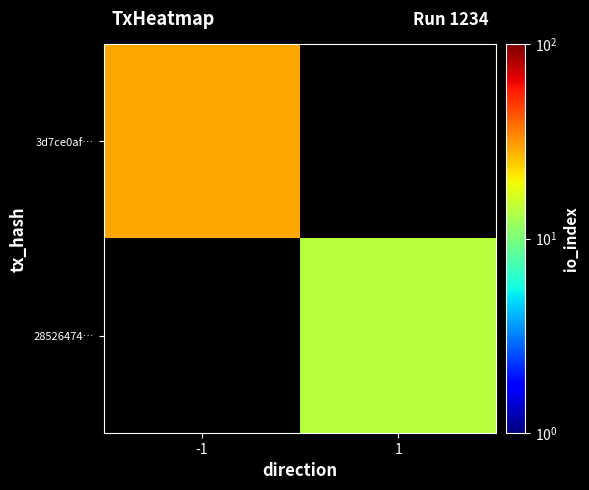

The value of 28526474… at 1 is 14.0. True or false?

True